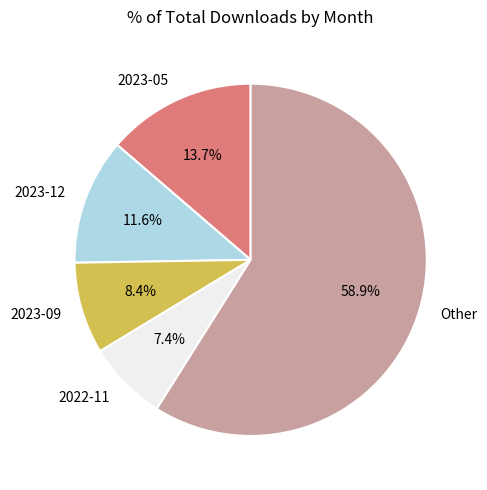

How many segments does this pie chart have?

5